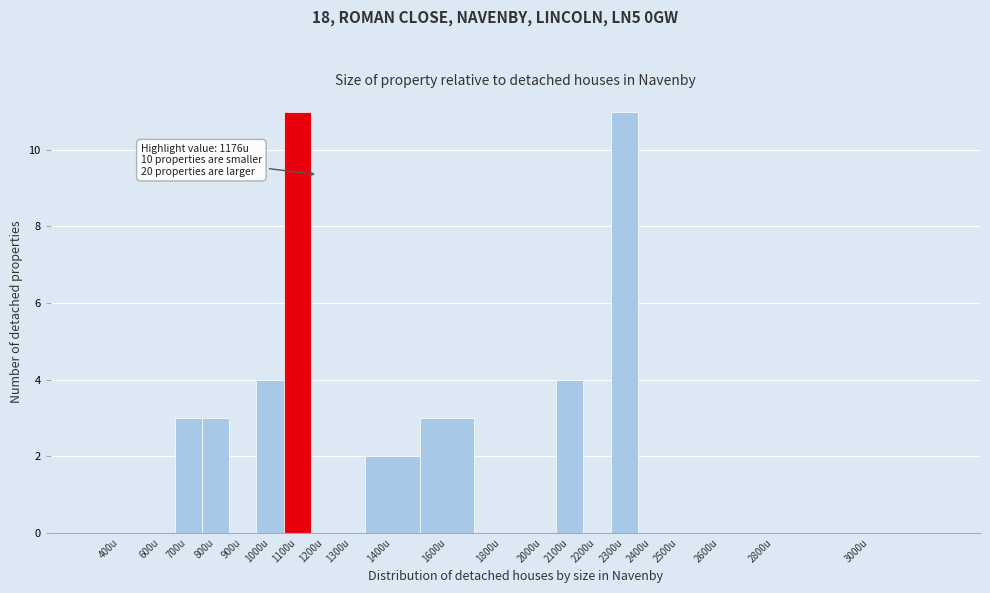

Reading right to left, extract all data points from this chart.

3000u=0	2800u=0	2600u=0	2500u=0	2400u=0	2300u=11	2200u=0	2100u=4	2000u=0	1800u=0	1600u=3	1400u=2	1300u=0	1200u=0	1100u=11	1000u=4	900u=0	800u=3	700u=3	600u=0	400u=0